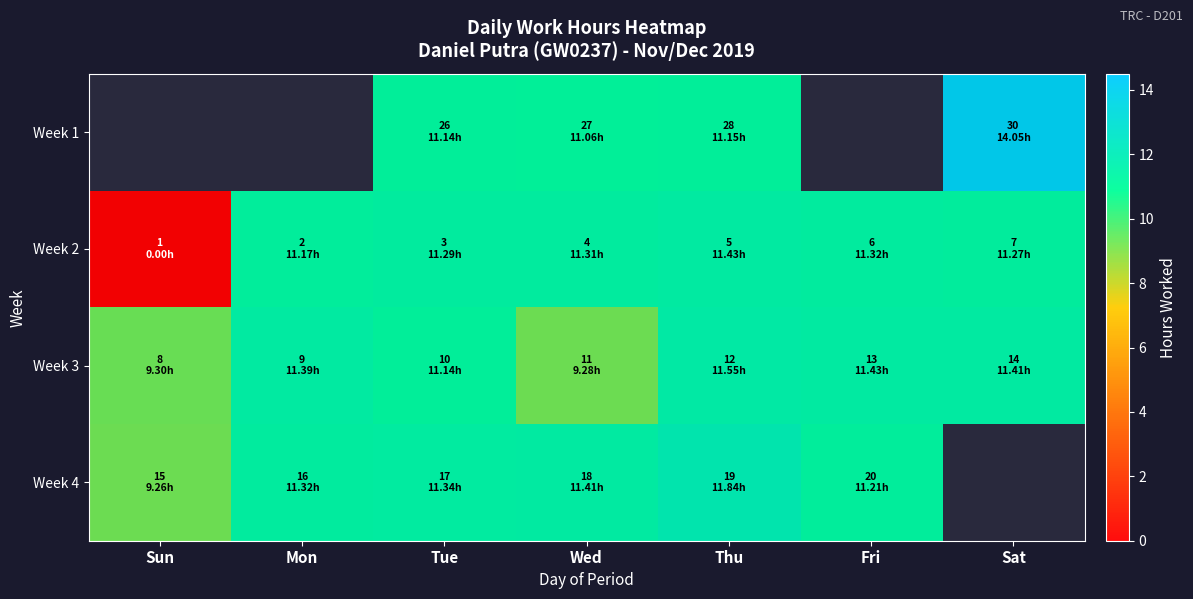

Is it true that Week 1 equals 4.9 at Thu?

False